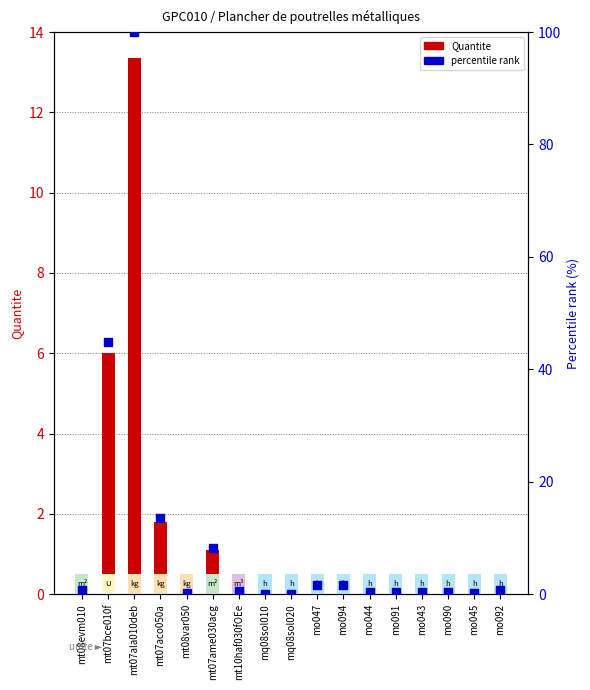

Is the value of Quantite at mo047 greater than the value of percentile rank at mo090?

No